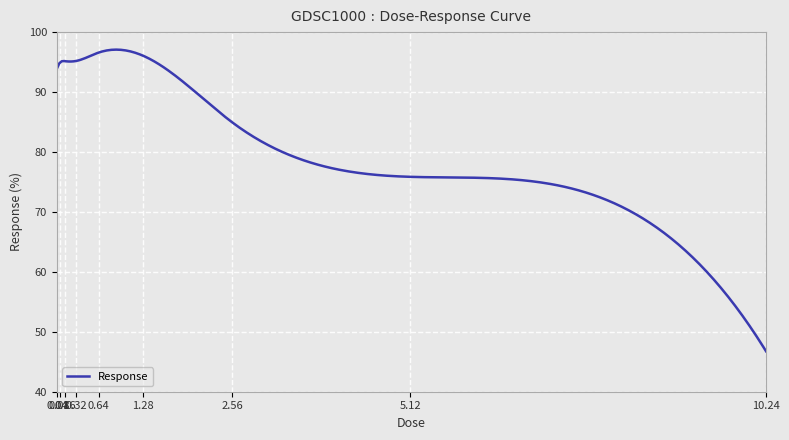

What is the smallest value displayed?

46.7